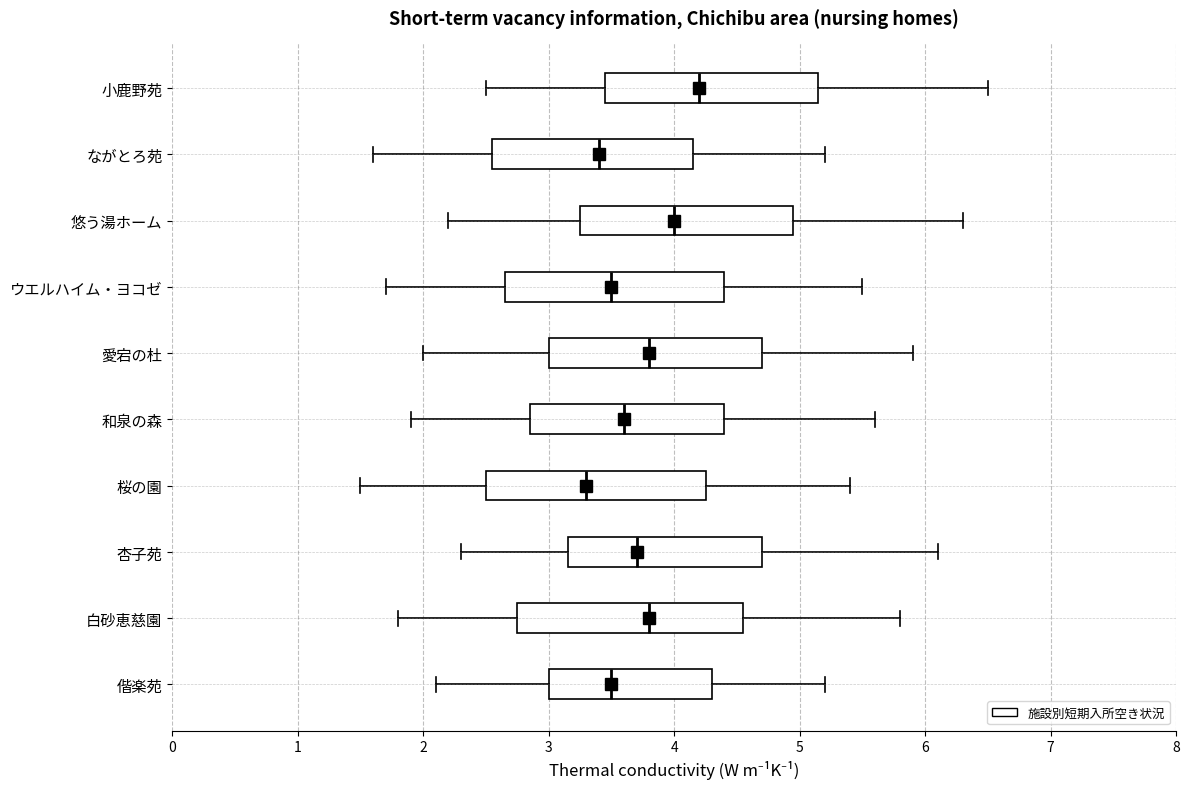

Where is the left edge of the box for 和泉の森 on the x-axis? The values are not printed on the chart, so give them approximately, as read against the axis.

2.9